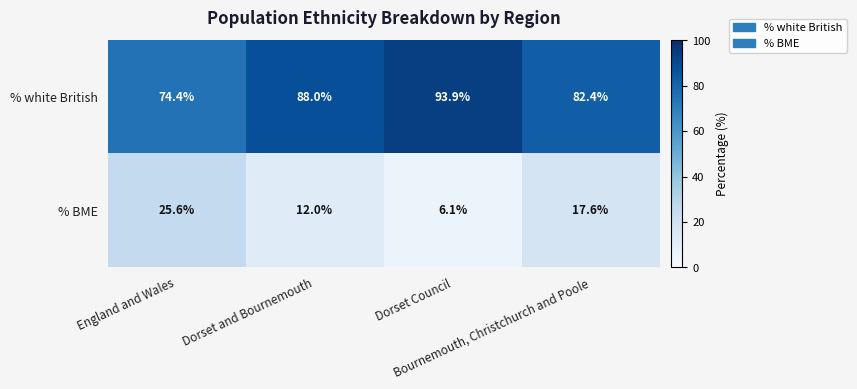

How many series are shown in this chart?

2